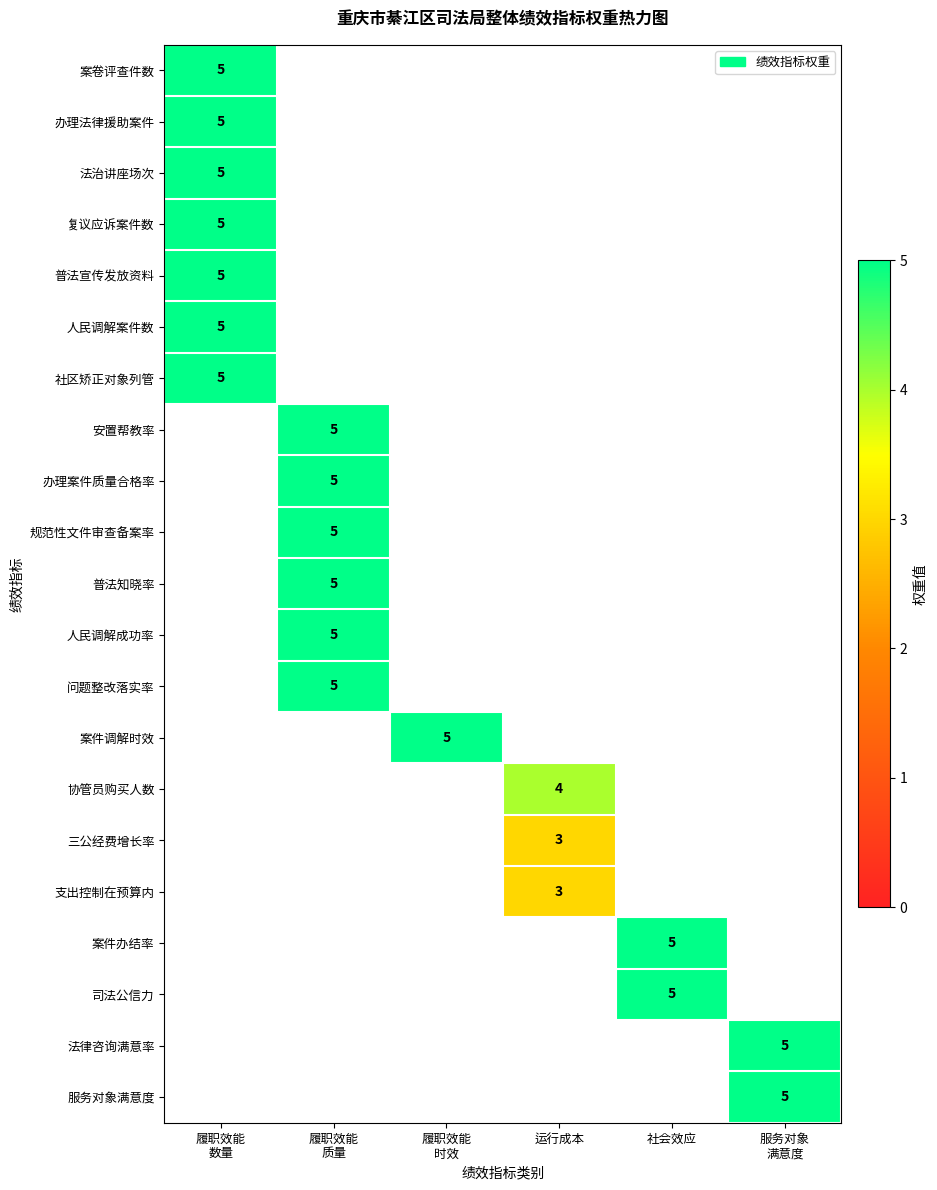

Which series has the largest range (max minus min)?

案卷评查件数